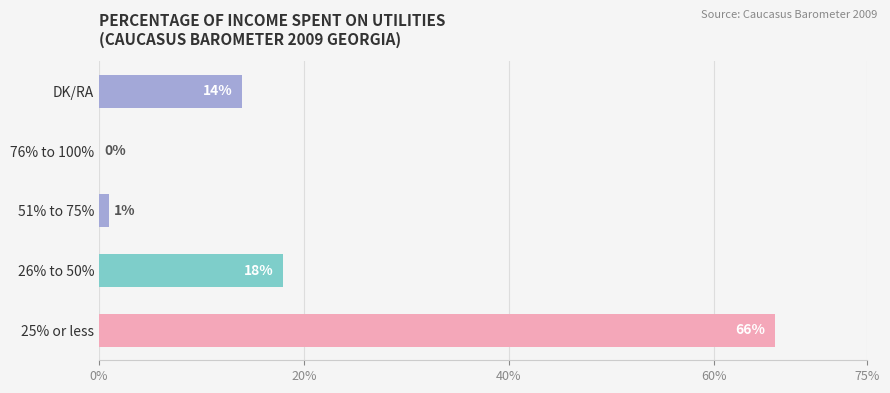

Are the bars horizontal?

Yes